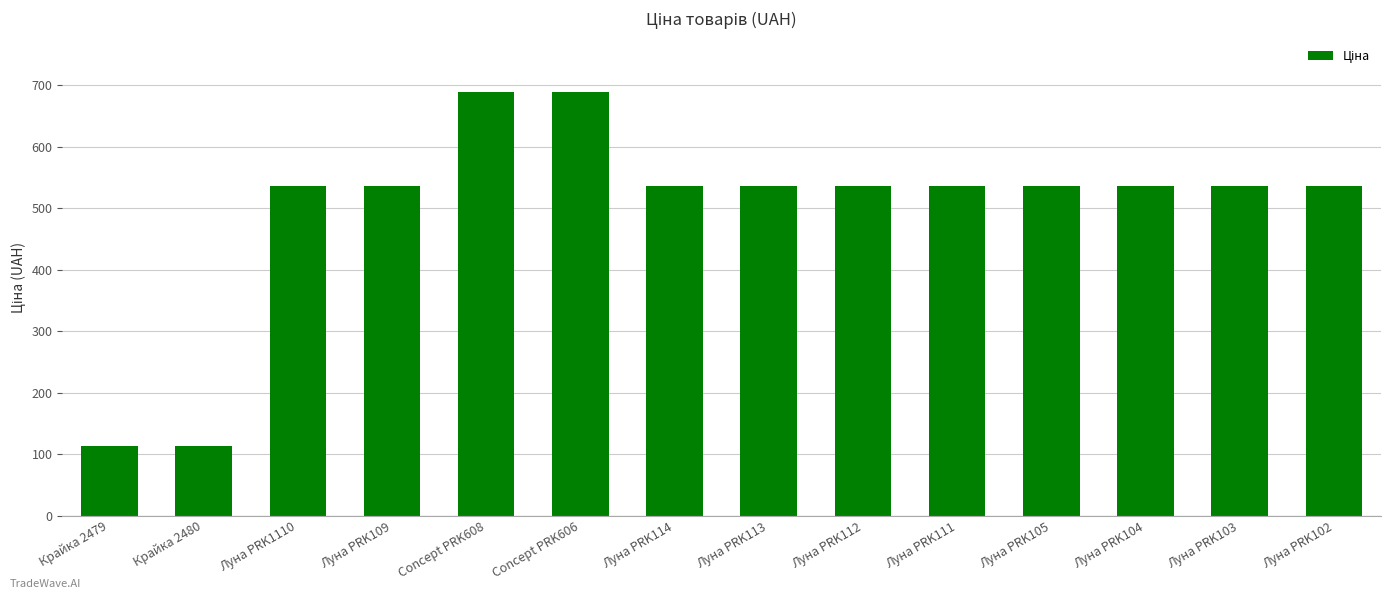

What is the sum of the values at Луна PRK111 and Луна PRK102?

1070.8